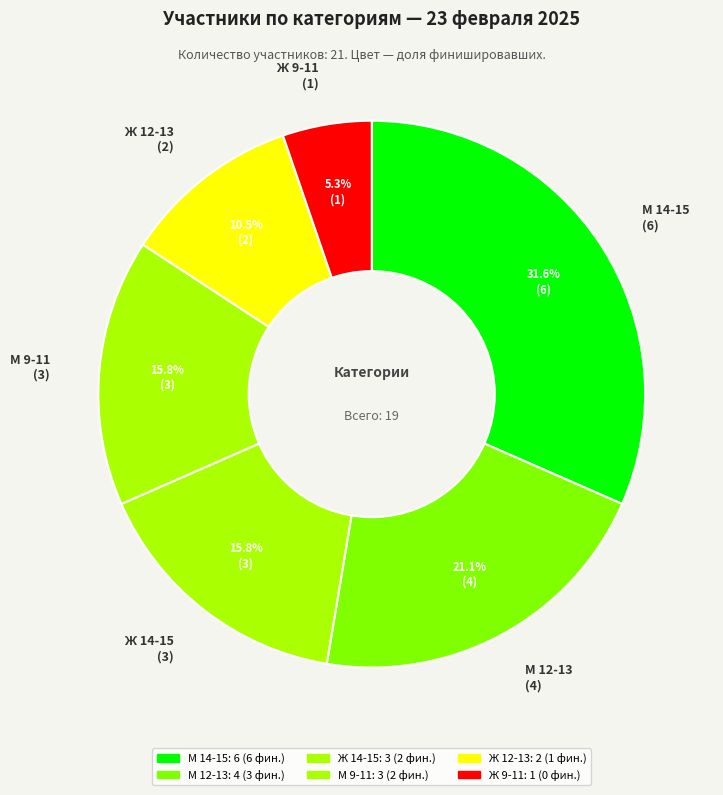

What is the ratio of the value at Ж 12-13 to the value at М 12-13?

0.5